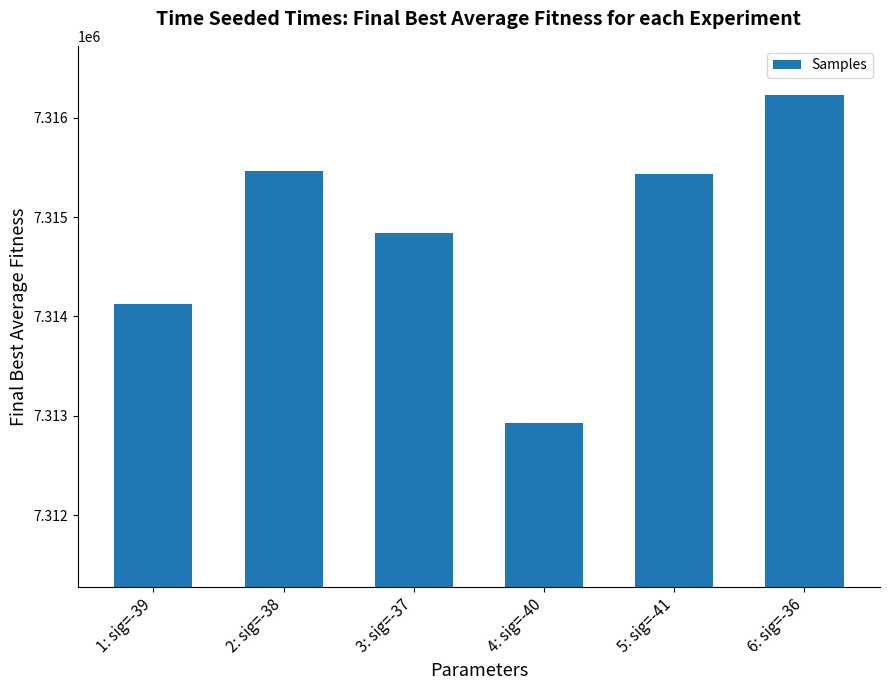

What is the difference between the values at 2: sig=-38 and 1: sig=-39?

1339.8